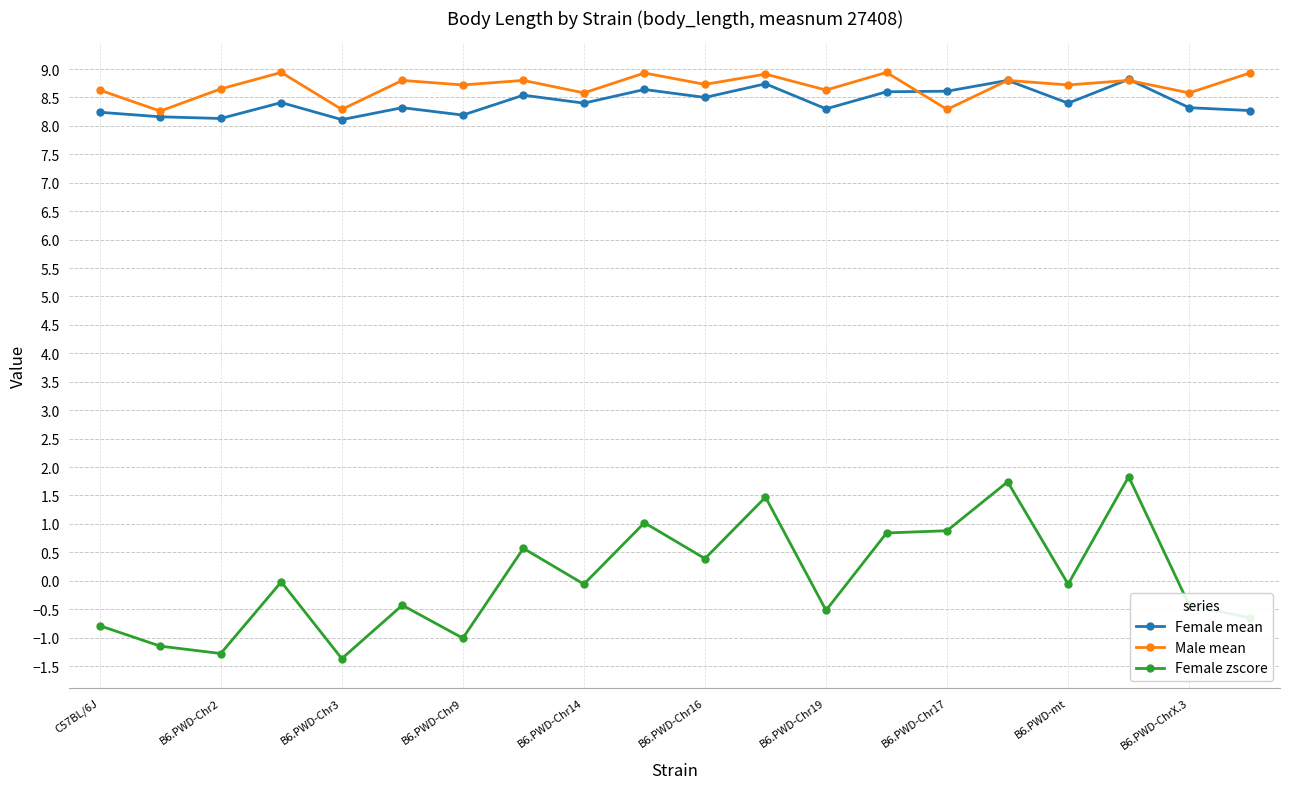

Does the chart display data point markers on the line(s)?

Yes